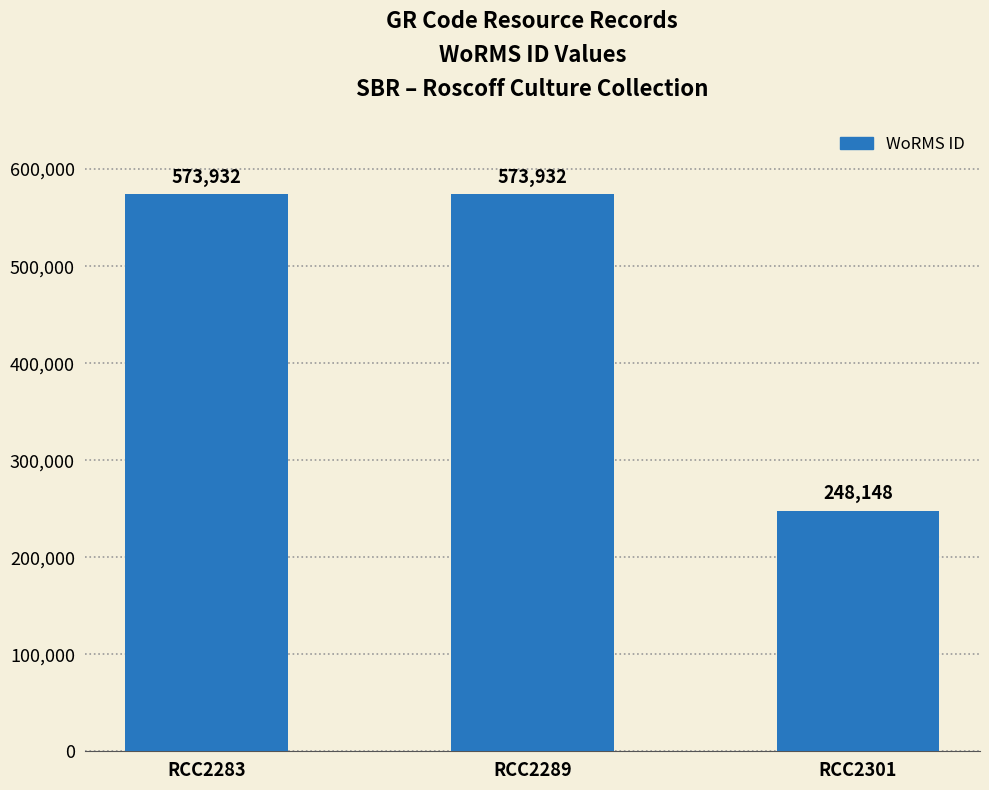

Does the chart contain stacked bars?

No